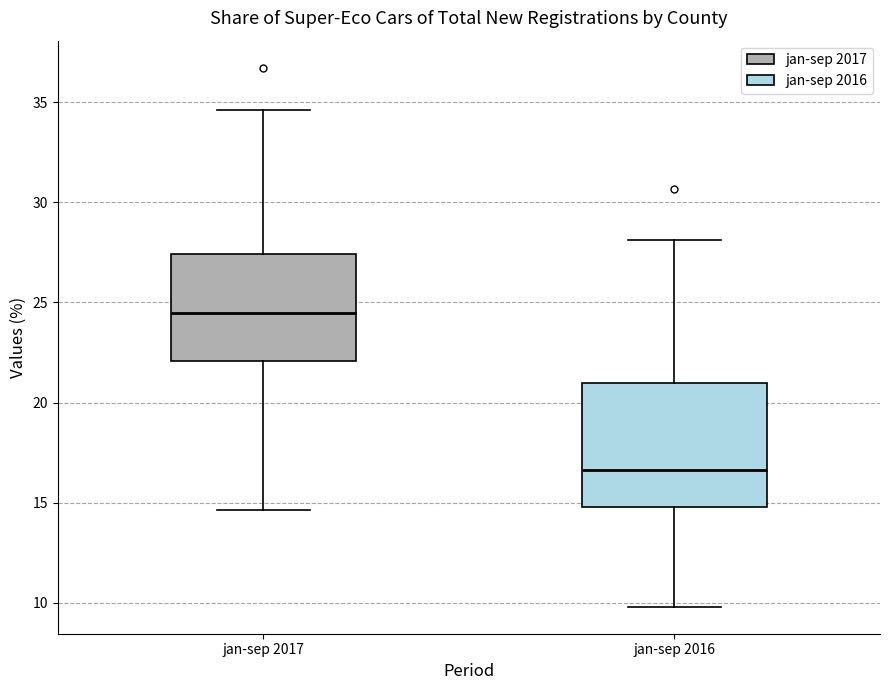

Where is the lower edge of the box for jan-sep 2017 on the y-axis? The values are not printed on the chart, so give them approximately, as read against the axis.

22.0